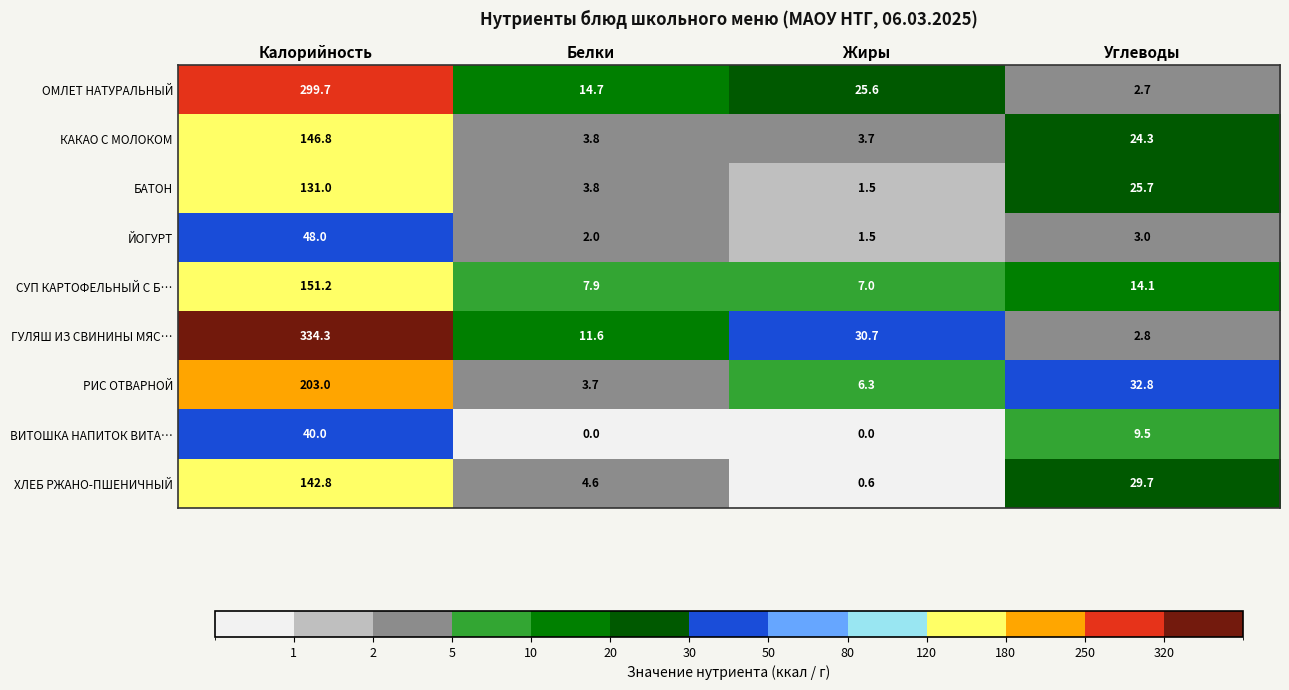

What is the difference between the highest and lowest values at Калорийность?

294.3